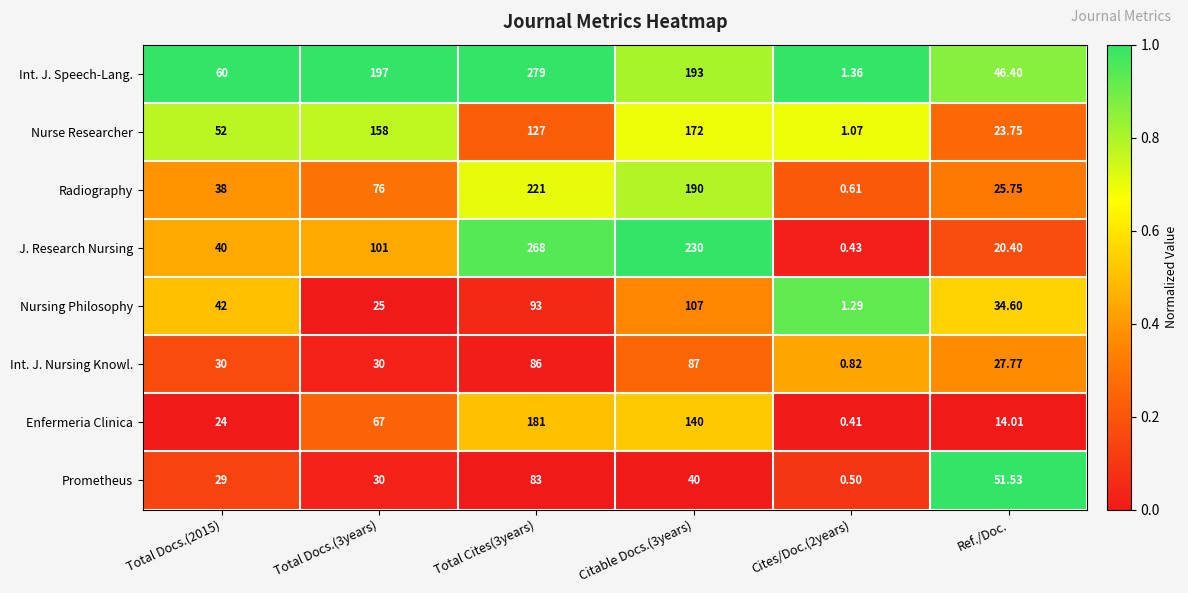

Which series has the widest spread of values?

Int. J. Speech-Lang.